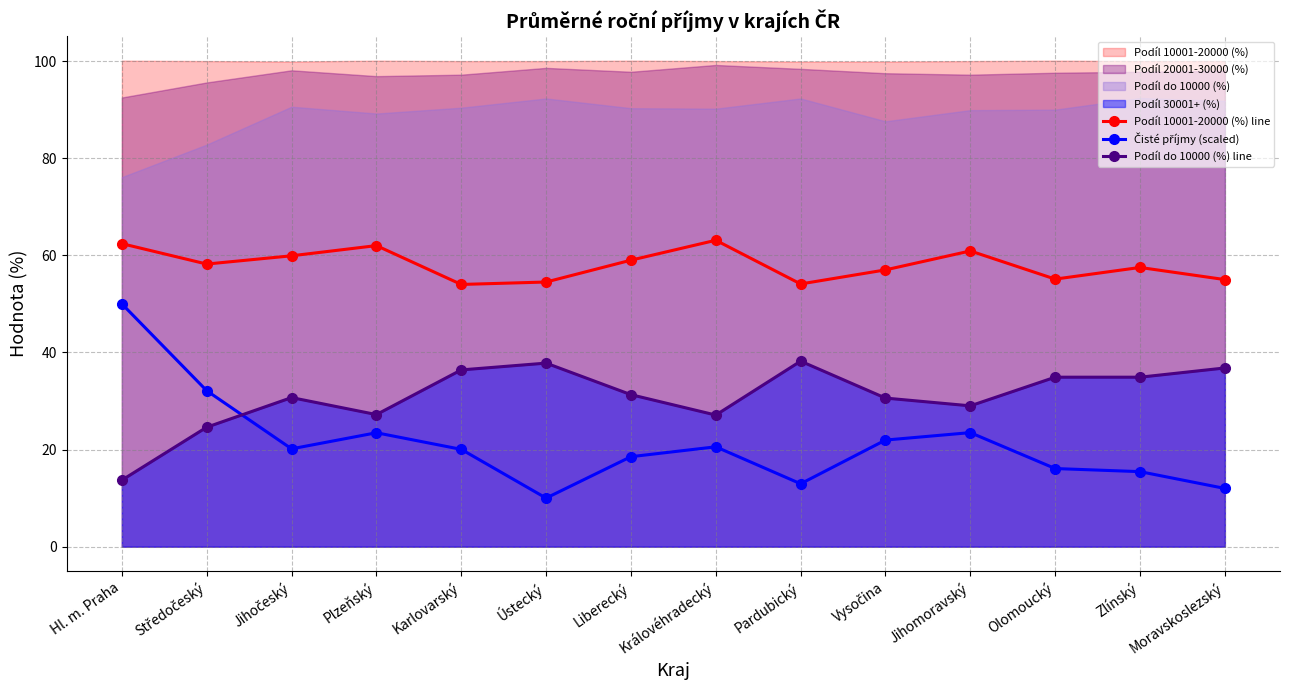

True or false: Podíl do 10000 (%) line and Podíl 10001-20000 (%) line cross at least once.

False